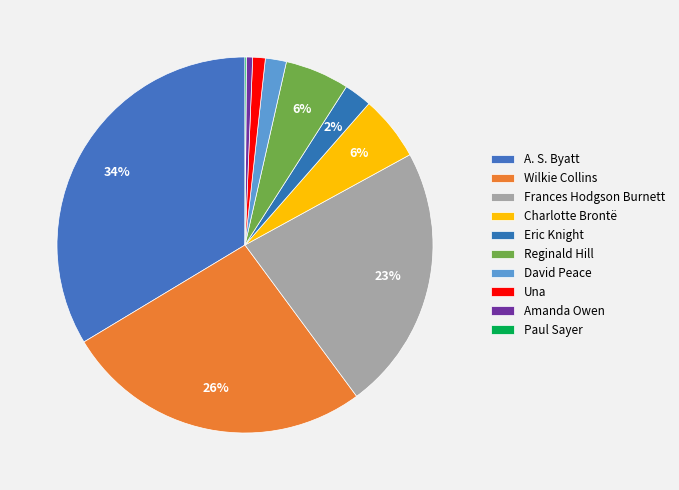

To the nearest percent, what percentage of the pie is David Peace?

2%